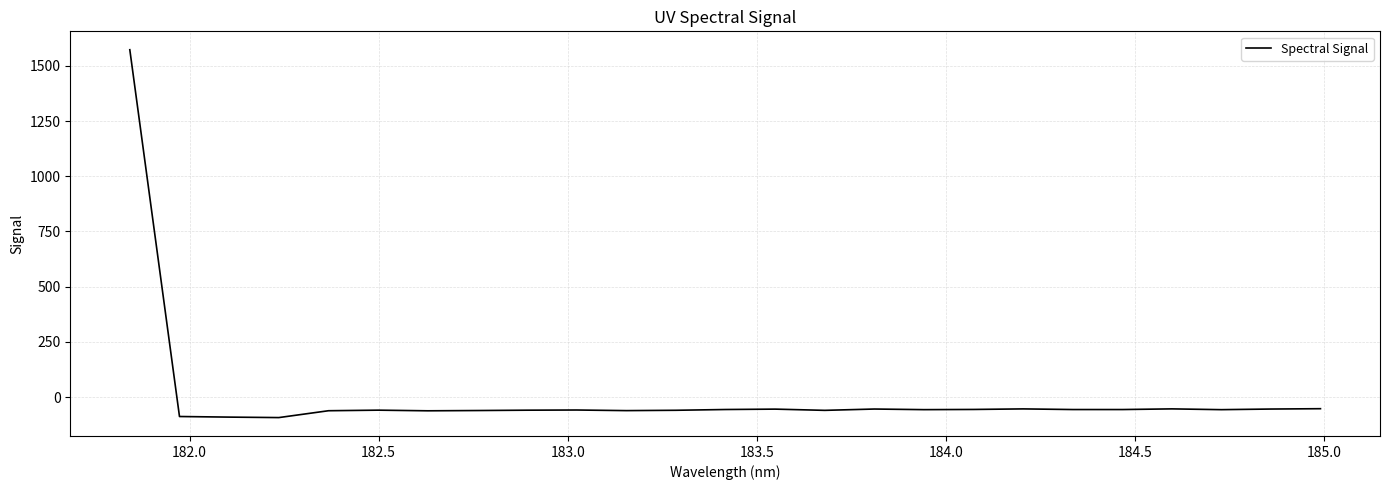

What is the smallest value displayed?

-93.2